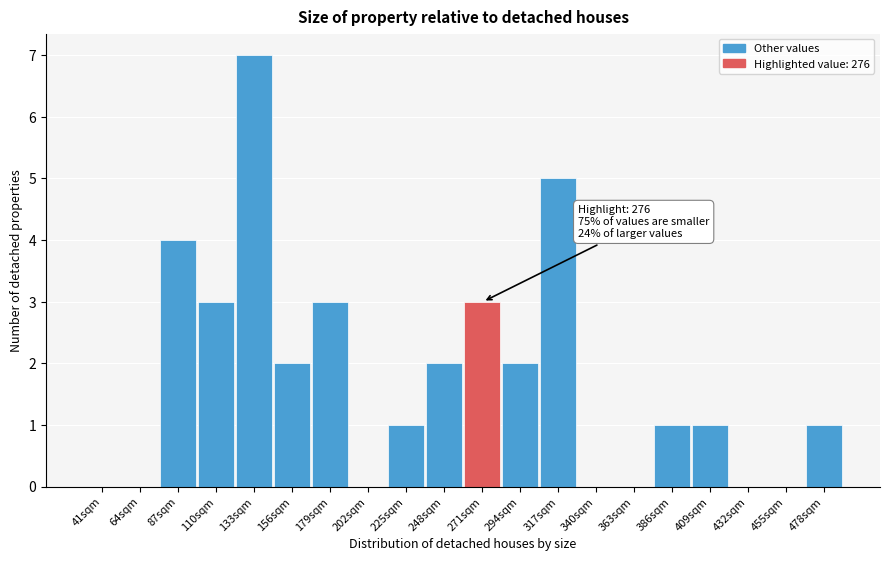

Reading left to right, list all the values displayed in this chart.

41sqm=0	64sqm=0	87sqm=4	110sqm=3	133sqm=7	156sqm=2	179sqm=3	202sqm=0	225sqm=1	248sqm=2	271sqm=3	294sqm=2	317sqm=5	340sqm=0	363sqm=0	386sqm=1	409sqm=1	432sqm=0	455sqm=0	478sqm=1